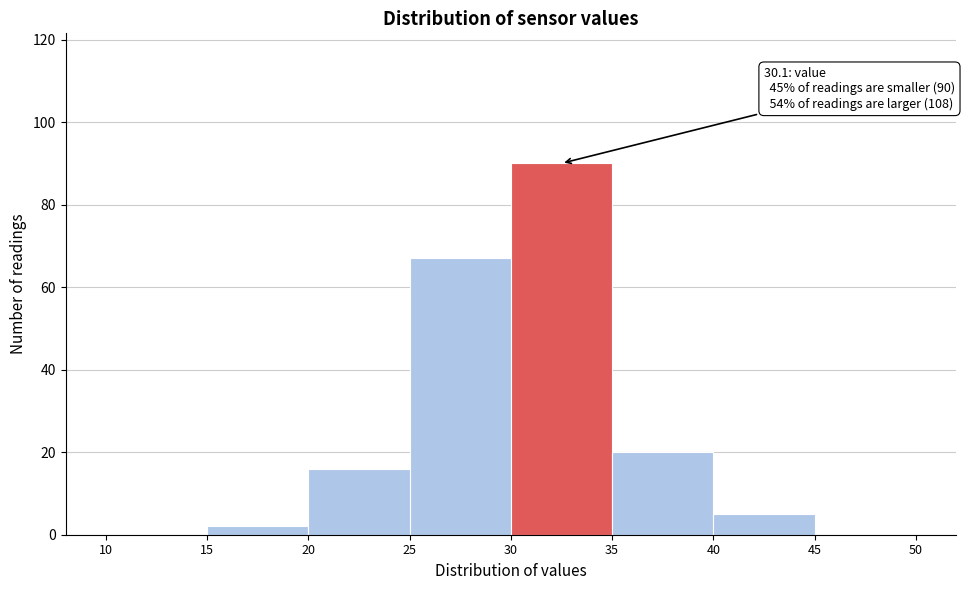

Over which range of the x-axis is the bar tallest?

30 to 35